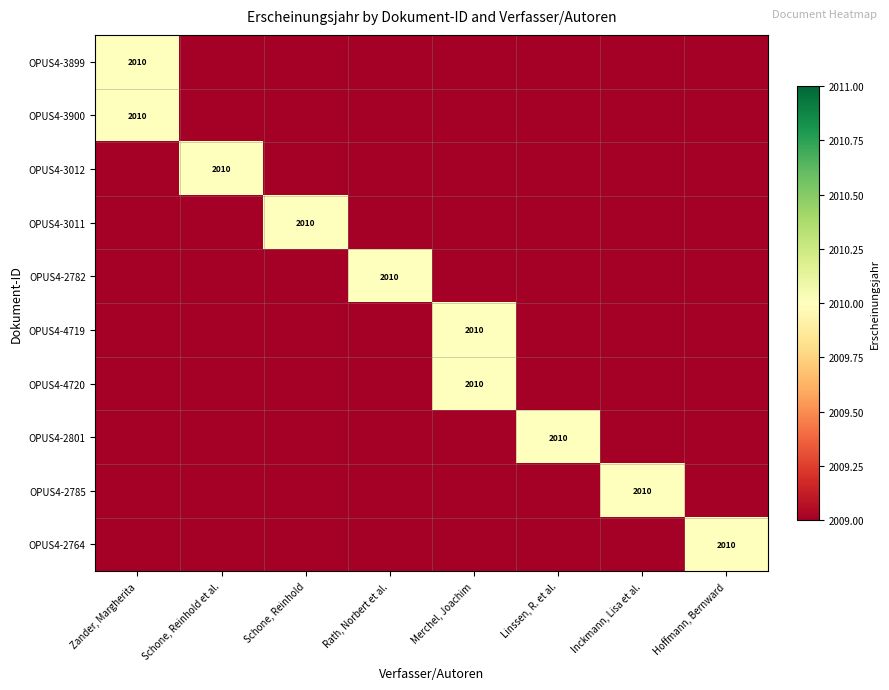

Count the number of categories in the chart.

8